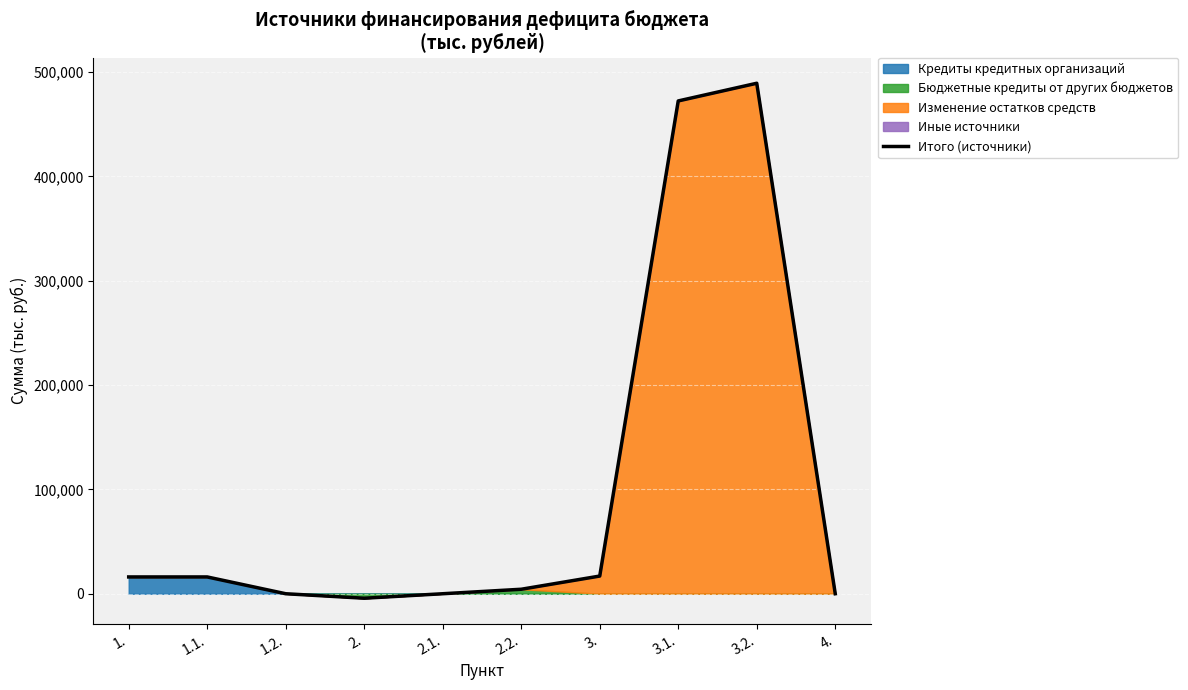

At which label does the data first exceed 16102?

3.